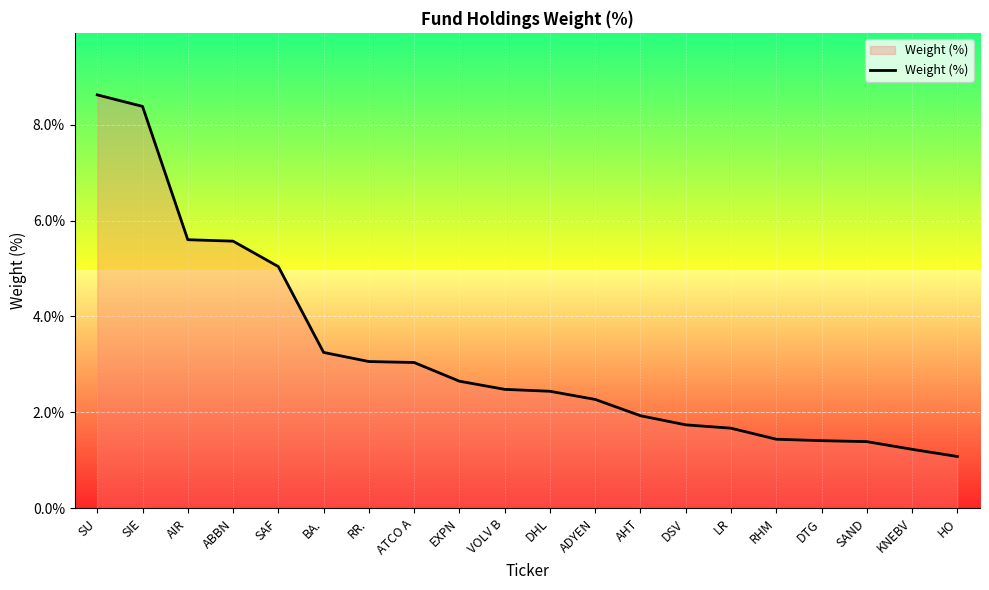

At which category does the chart reach its peak across all series?

SU